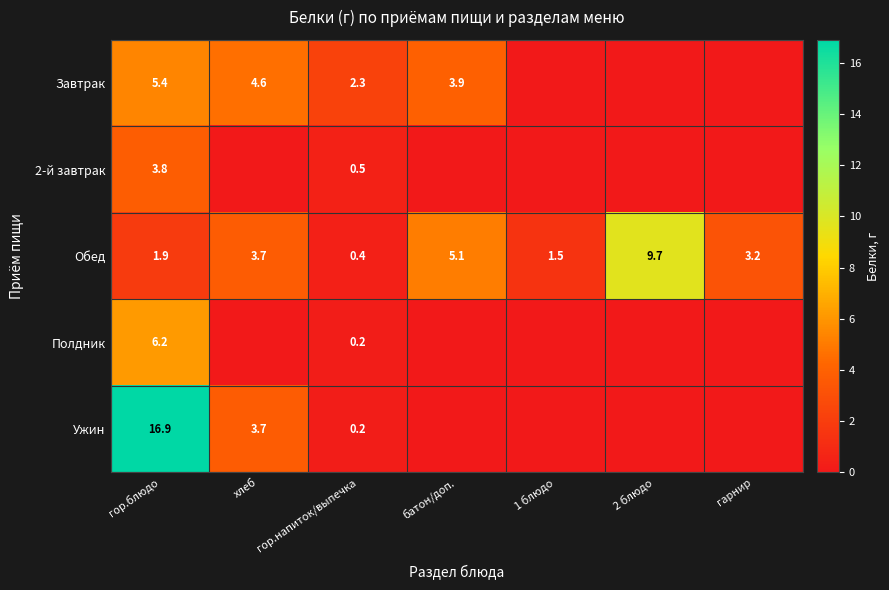

What is the maximum value shown in the chart?

16.9